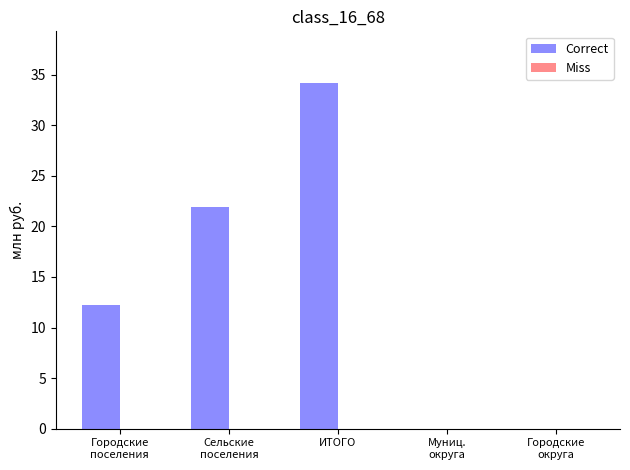

What is the maximum value shown in the chart?

34.2